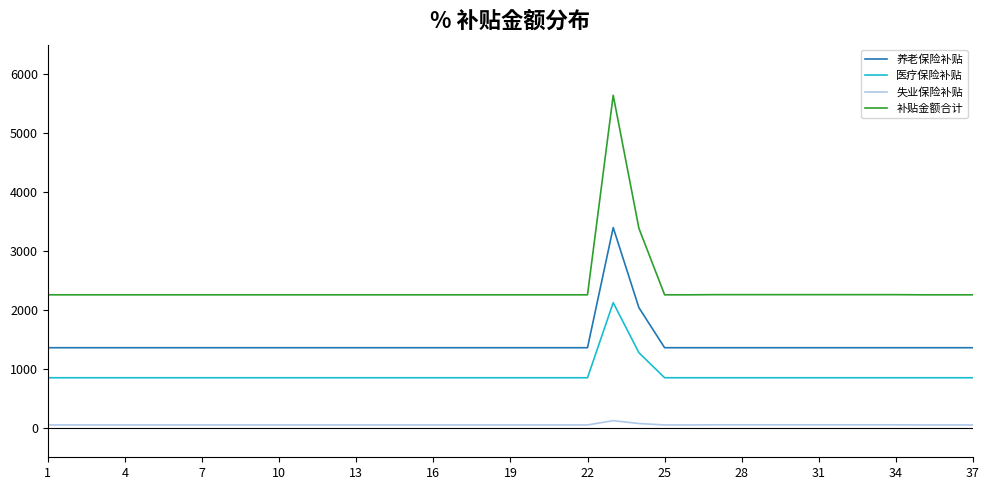

True or false: 补贴金额合计 and 养老保险补贴 cross at least once.

False